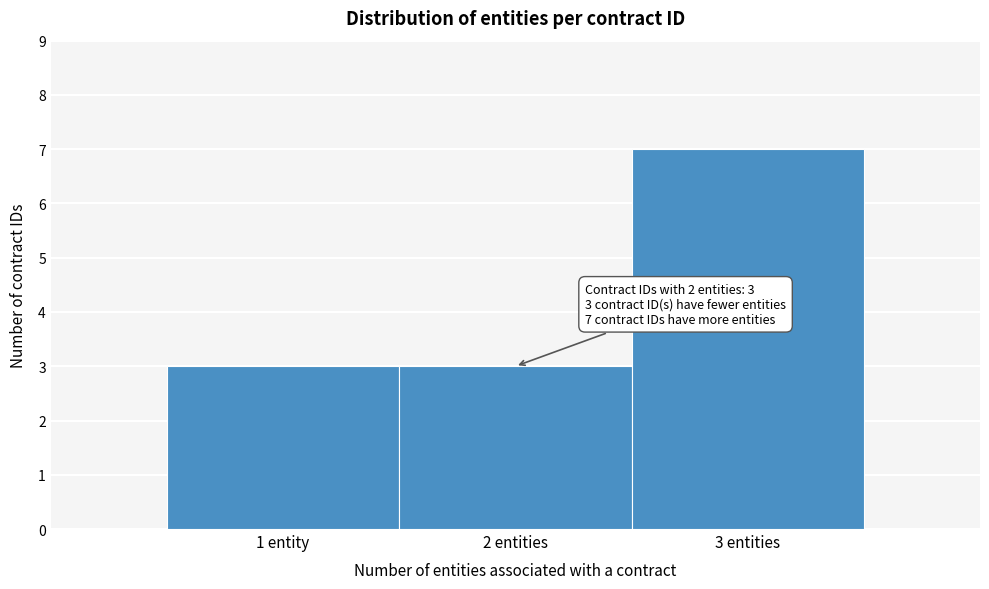

Reading right to left, extract all data points from this chart.

3 entities=7	2 entities=3	1 entity=3